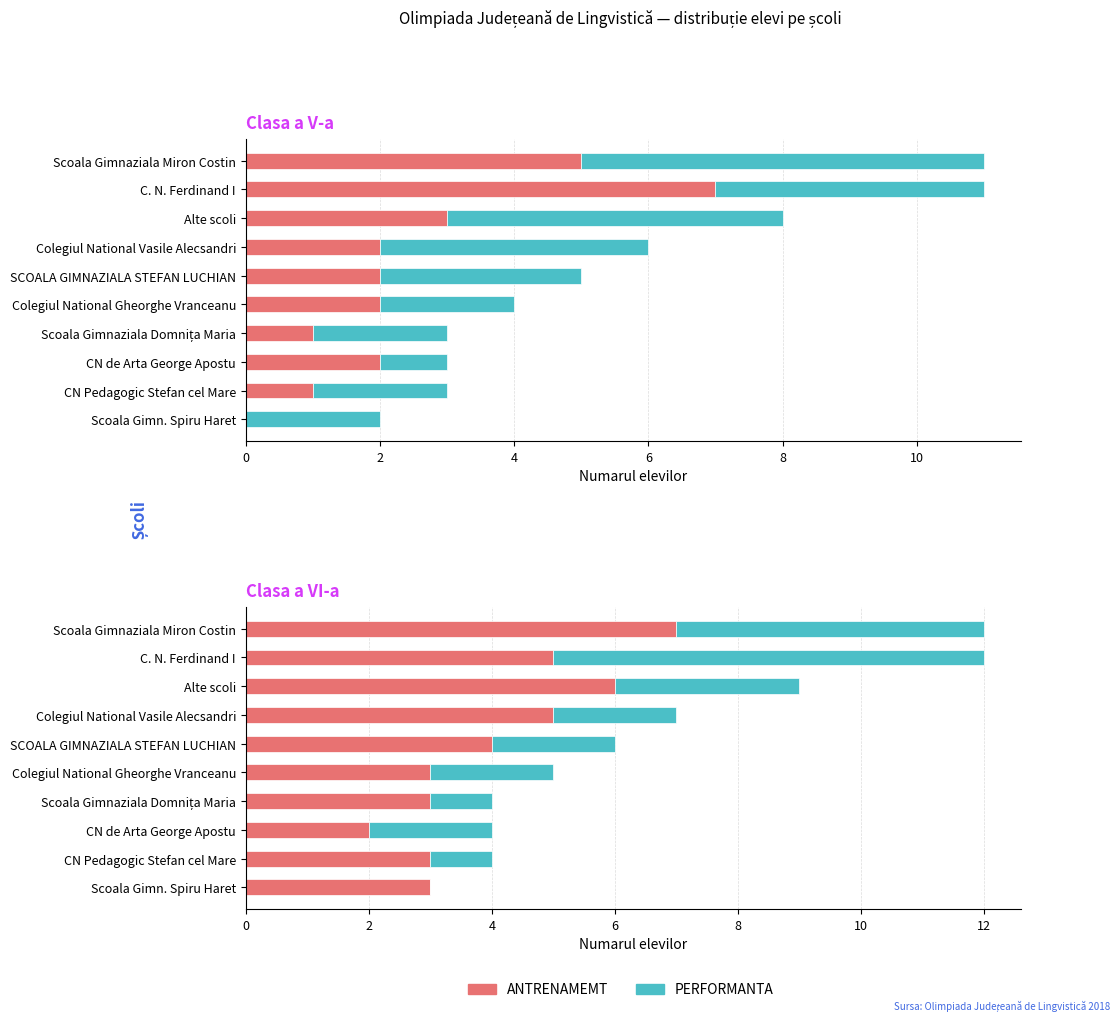

Rank the series by their maximum value, from lowest to highest.

ANTRENAMEMT, PERFORMANTA